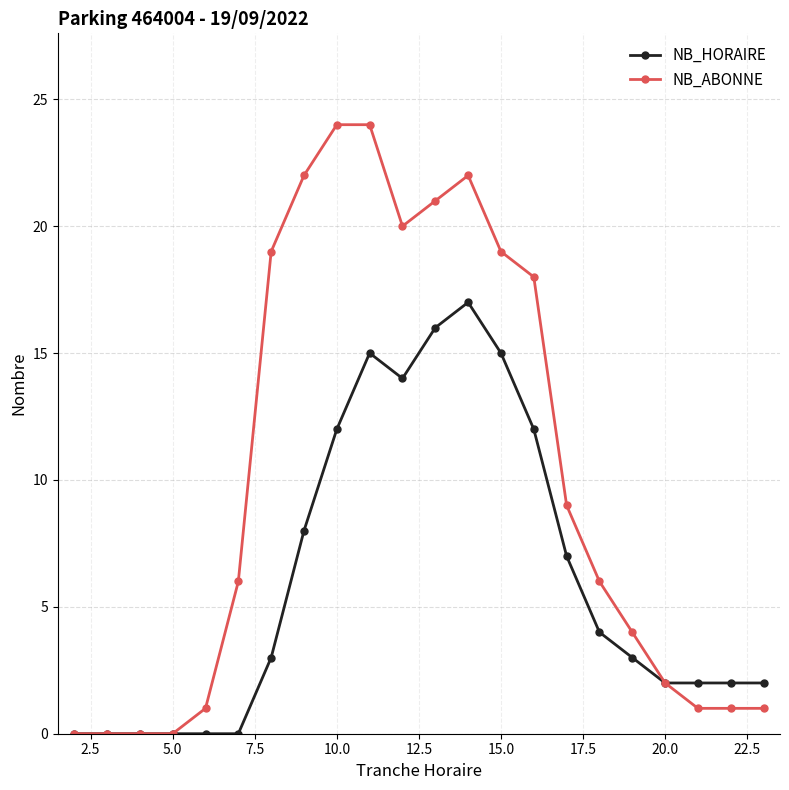

Rank the series by their average value, from highest to lowest.

NB_ABONNE, NB_HORAIRE